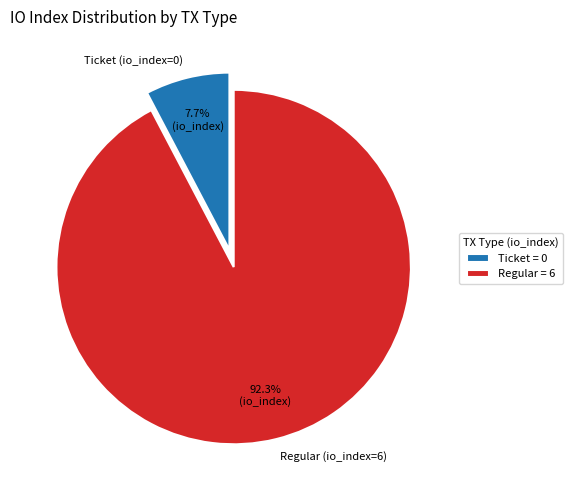

True or false: Regular (io_index=6) accounts for 99% of the total.

False